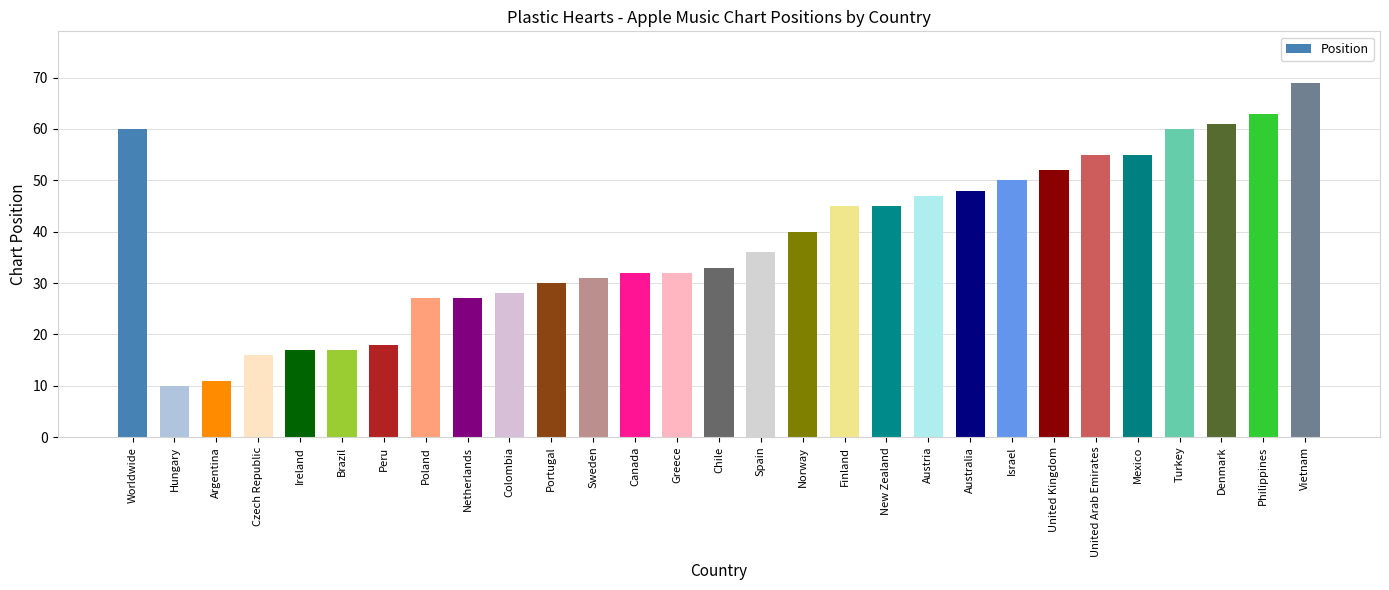

What position from the right is Sweden?

18